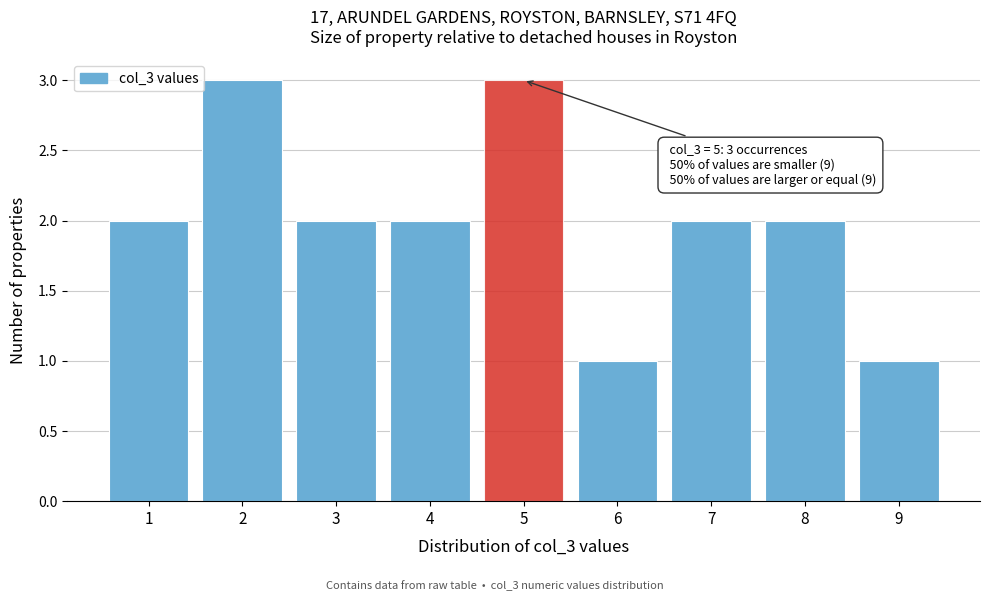

Reading right to left, what are all the values shown in this chart?

1	2	2	1	3	2	2	3	2